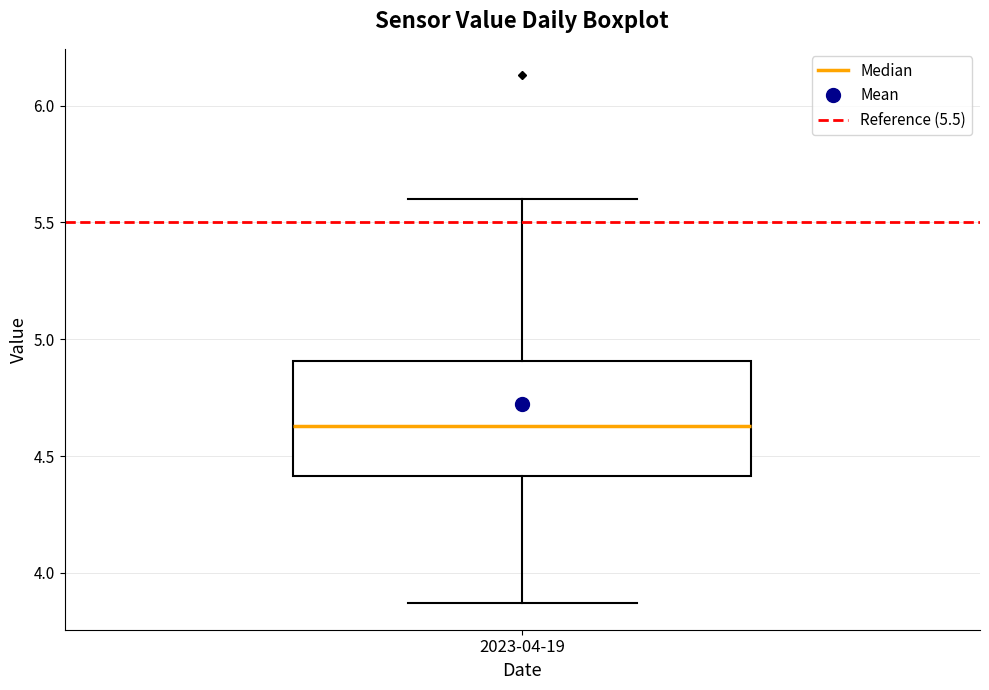

Where does the upper whisker of the box for 2023-04-19 end on the y-axis? The values are not printed on the chart, so give them approximately, as read against the axis.

5.60